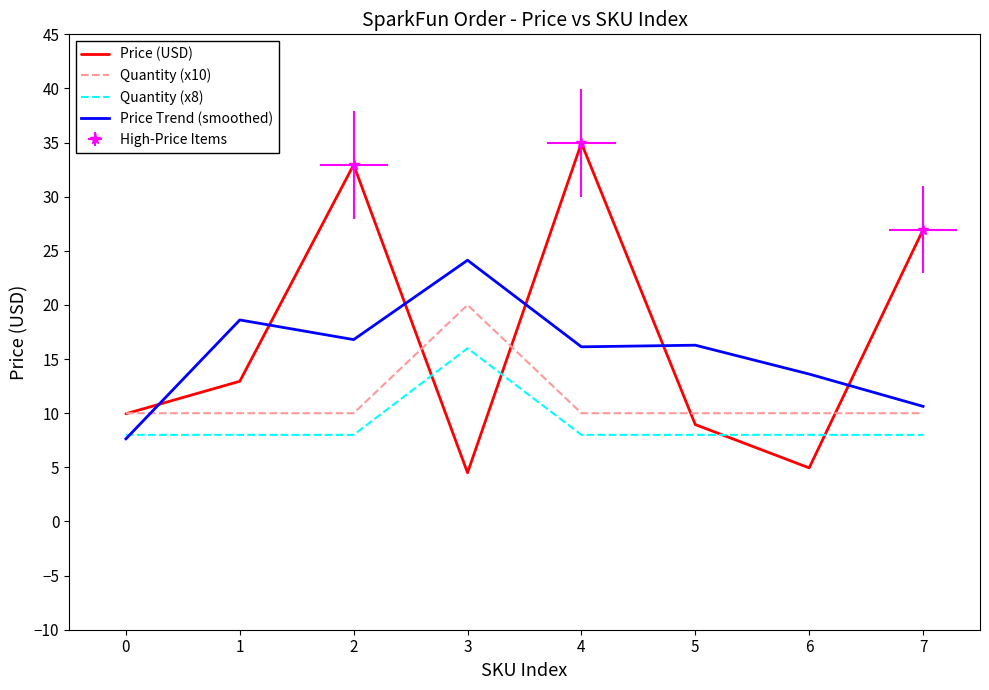

Is the value of Price (USD) at 6 greater than the value of Price Trend (smoothed) at 1?

No